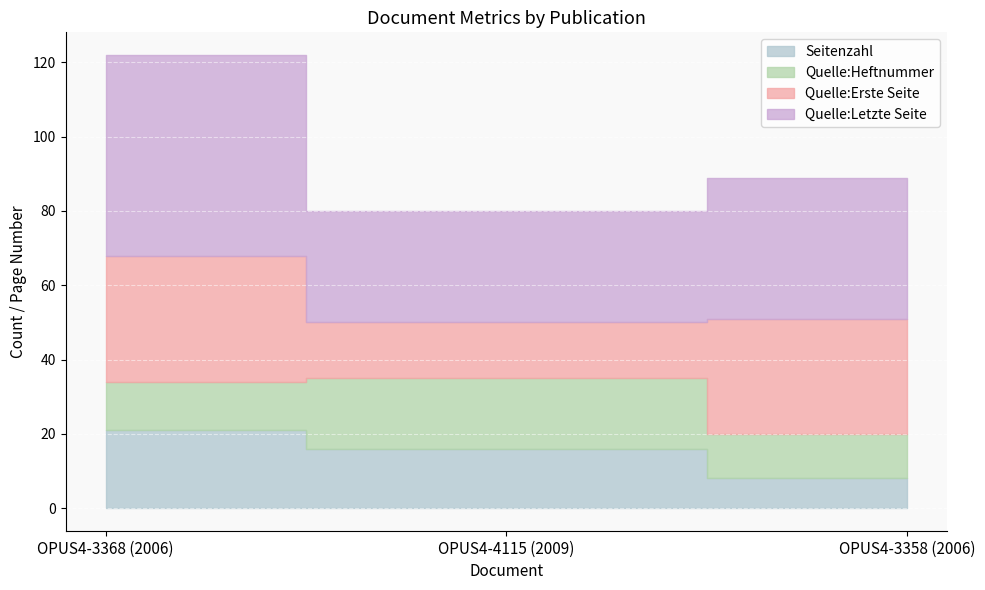

What is the maximum value shown in the chart?

54